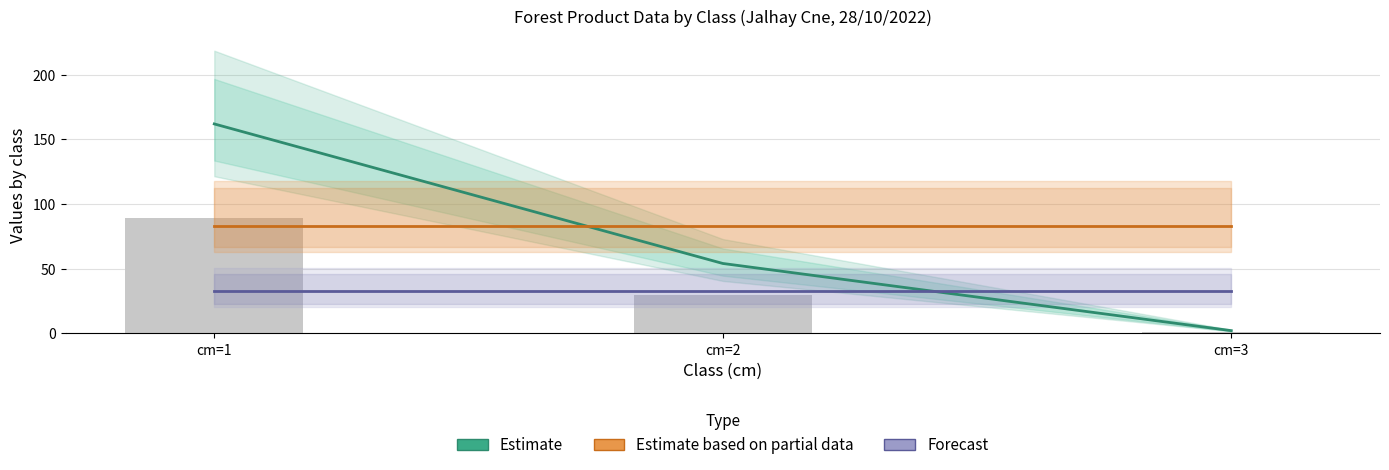

Is the value of Estimate based on partial data at cm=3 greater than the value of Estimate at cm=1?

No